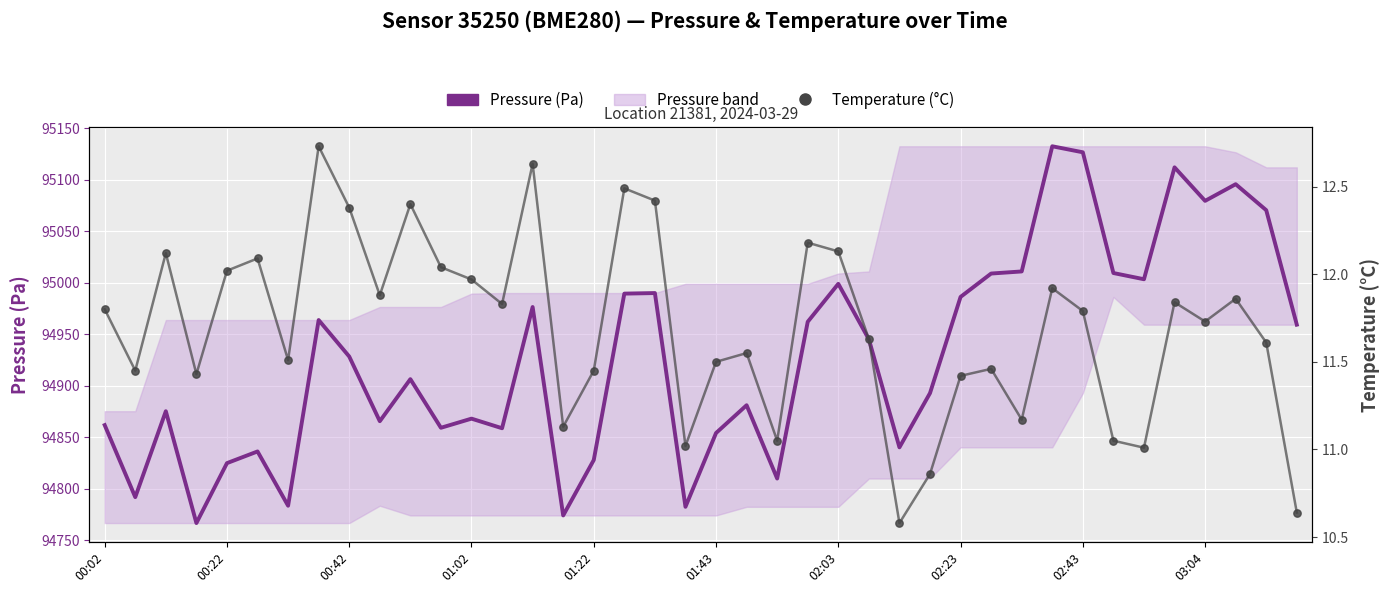

At which category is the sum across all series the highest?

31